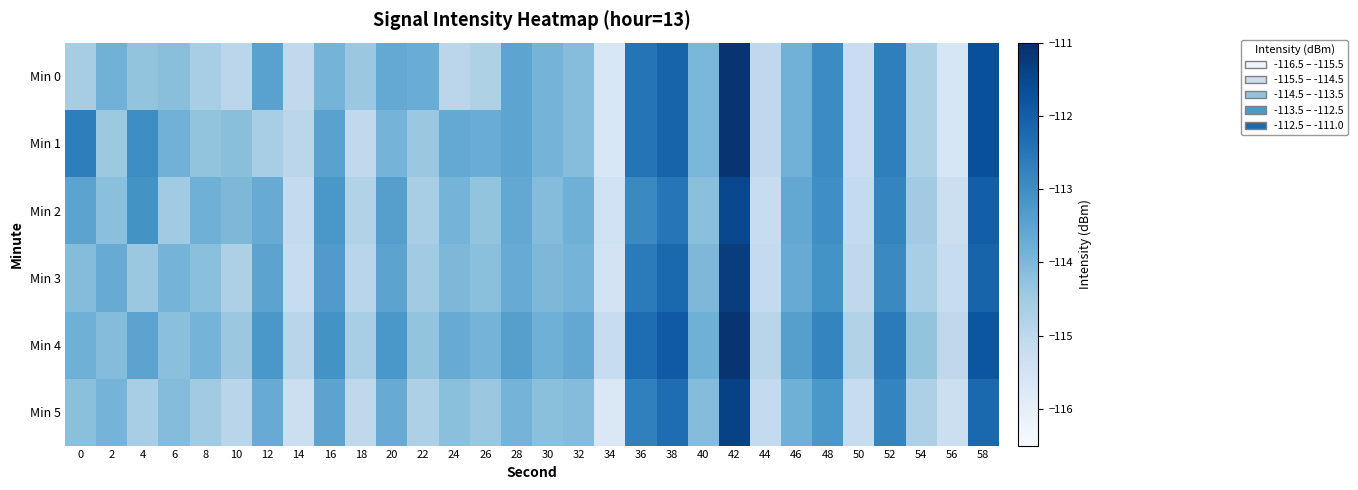

Reading left to right, transcribe all the data shown in this chart.

Min 0: 0=-114.6	2=-113.8	4=-114.3	6=-114.2	8=-114.6	10=-115.0	12=-113.5	14=-115.1	16=-113.9	18=-114.4	20=-113.6	22=-113.7	24=-115.0	26=-114.7	28=-113.5	30=-113.9	32=-114.1	34=-115.7	36=-112.5	38=-112.1	40=-114.0	42=-111.1	44=-115.0	46=-113.8	48=-112.9	50=-115.2	52=-112.7	54=-114.7	56=-115.6	58=-111.7
Min 1: 0=-112.7	2=-114.4	4=-113.0	6=-113.8	8=-114.3	10=-114.2	12=-114.6	14=-115.0	16=-113.5	18=-115.1	20=-113.9	22=-114.4	24=-113.6	26=-113.7	28=-113.5	30=-113.9	32=-114.1	34=-115.7	36=-112.5	38=-112.1	40=-114.0	42=-111.1	44=-115.0	46=-113.8	48=-112.9	50=-115.2	52=-112.7	54=-114.7	56=-115.6	58=-111.7
Min 2: 0=-113.5	2=-114.2	4=-113.1	6=-114.5	8=-113.8	10=-114.0	12=-113.7	14=-115.1	16=-113.2	18=-114.8	20=-113.4	22=-114.6	24=-113.9	26=-114.3	28=-113.6	30=-114.1	32=-113.8	34=-115.4	36=-112.9	38=-112.5	40=-114.2	42=-111.5	44=-115.2	46=-113.6	48=-113.0	50=-115.1	52=-112.8	54=-114.5	56=-115.3	58=-112.0
Min 3: 0=-114.1	2=-113.7	4=-114.4	6=-113.9	8=-114.2	10=-114.7	12=-113.5	14=-115.2	16=-113.3	18=-114.9	20=-113.5	22=-114.5	24=-114.0	26=-114.2	28=-113.7	30=-114.0	32=-113.9	34=-115.5	36=-112.6	38=-112.2	40=-114.0	42=-111.3	44=-115.1	46=-113.7	48=-113.1	50=-115.0	52=-112.9	54=-114.6	56=-115.2	58=-112.1
Min 4: 0=-113.8	2=-114.1	4=-113.5	6=-114.2	8=-113.9	10=-114.4	12=-113.2	14=-114.9	16=-113.1	18=-114.6	20=-113.2	22=-114.3	24=-113.7	26=-113.9	28=-113.4	30=-113.8	32=-113.6	34=-115.2	36=-112.3	38=-111.9	40=-113.8	42=-111.1	44=-114.9	46=-113.4	48=-112.8	50=-114.8	52=-112.6	54=-114.3	56=-115.0	58=-111.8
Min 5: 0=-114.2	2=-113.9	4=-114.6	6=-114.1	8=-114.5	10=-114.9	12=-113.7	14=-115.3	16=-113.5	18=-115.0	20=-113.7	22=-114.7	24=-114.2	26=-114.4	28=-113.9	30=-114.2	32=-114.1	34=-115.7	36=-112.7	38=-112.3	40=-114.1	42=-111.4	44=-115.1	46=-113.8	48=-113.2	50=-115.2	52=-112.8	54=-114.7	56=-115.3	58=-112.2